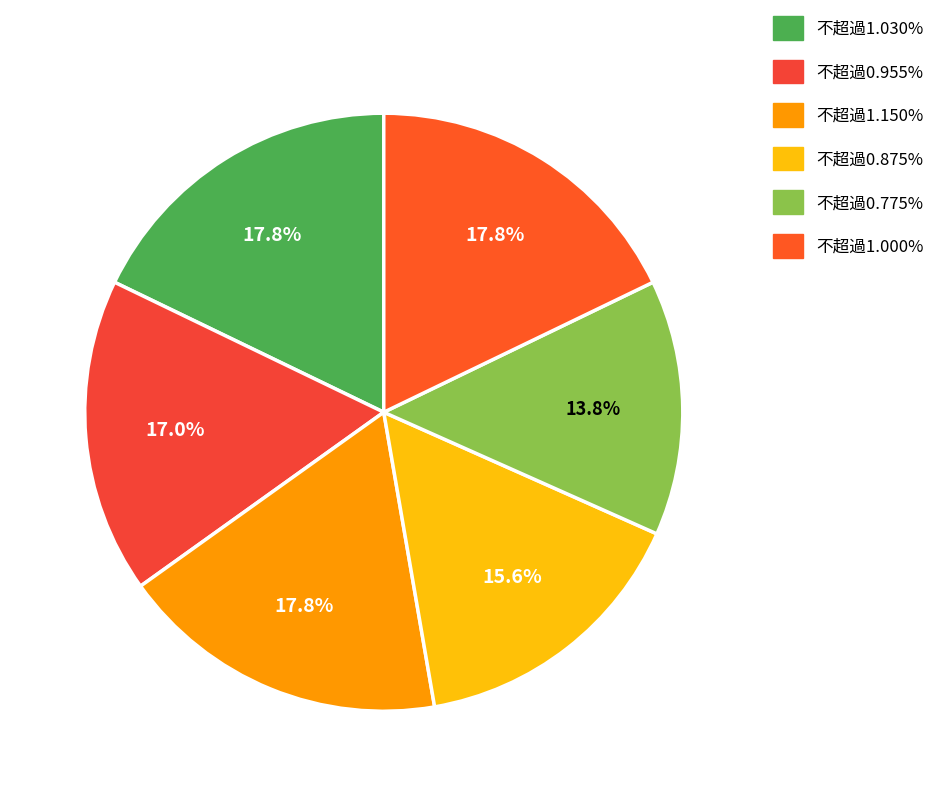

Is 不超過0.955% the majority of the pie?

No